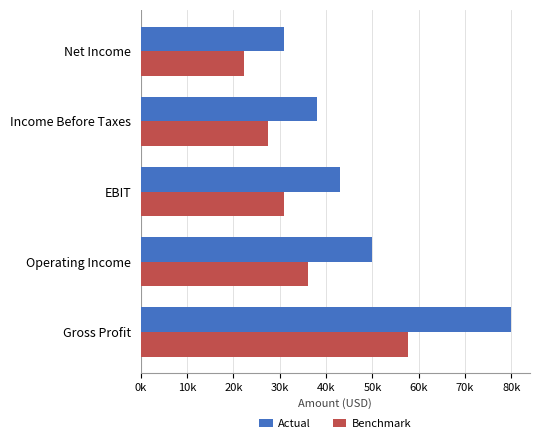

What are all the series names shown in the legend?

Actual, Benchmark